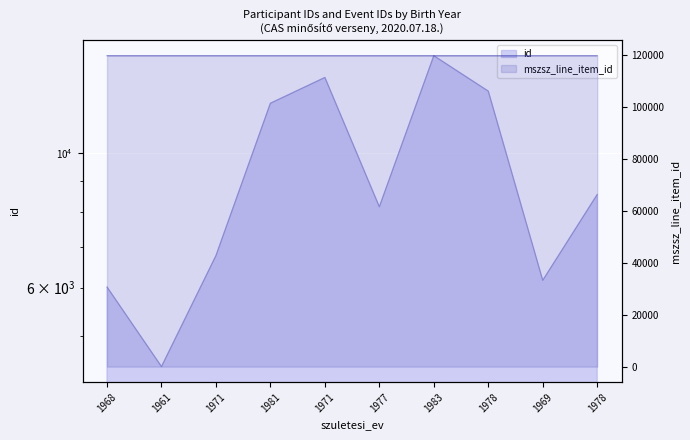

Is the value of id at 1978 greater than the value of mszsz_line_item_id at 1961?

No